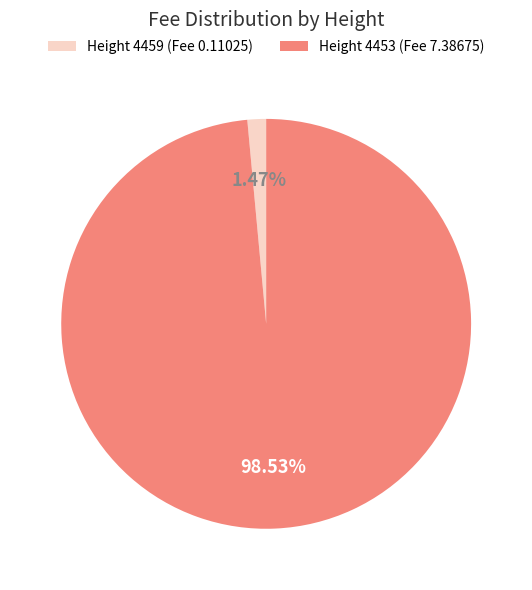

Which slice represents more than half of the pie?

Height 4453 (Fee 7.38675)